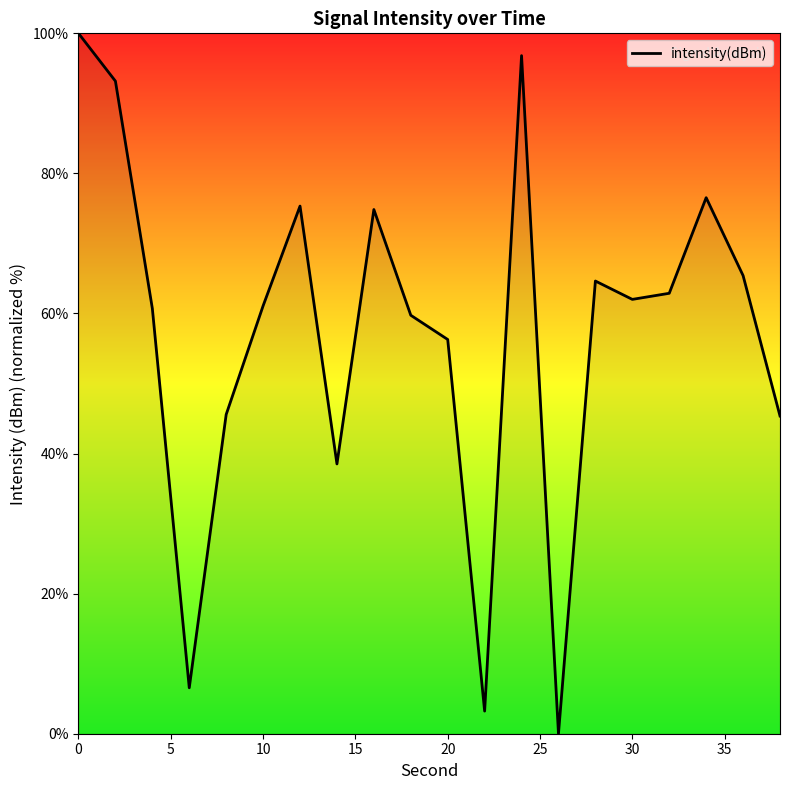

What is the greatest value displayed?

100.0